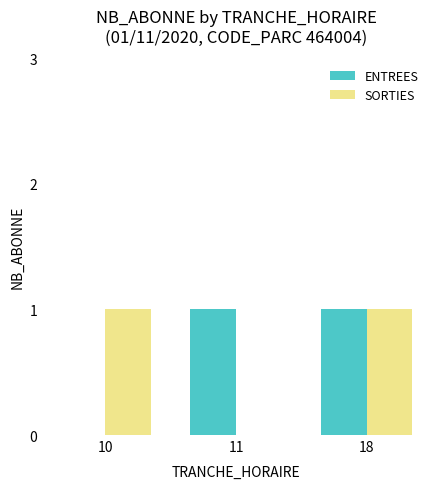

Does the chart contain stacked bars?

No